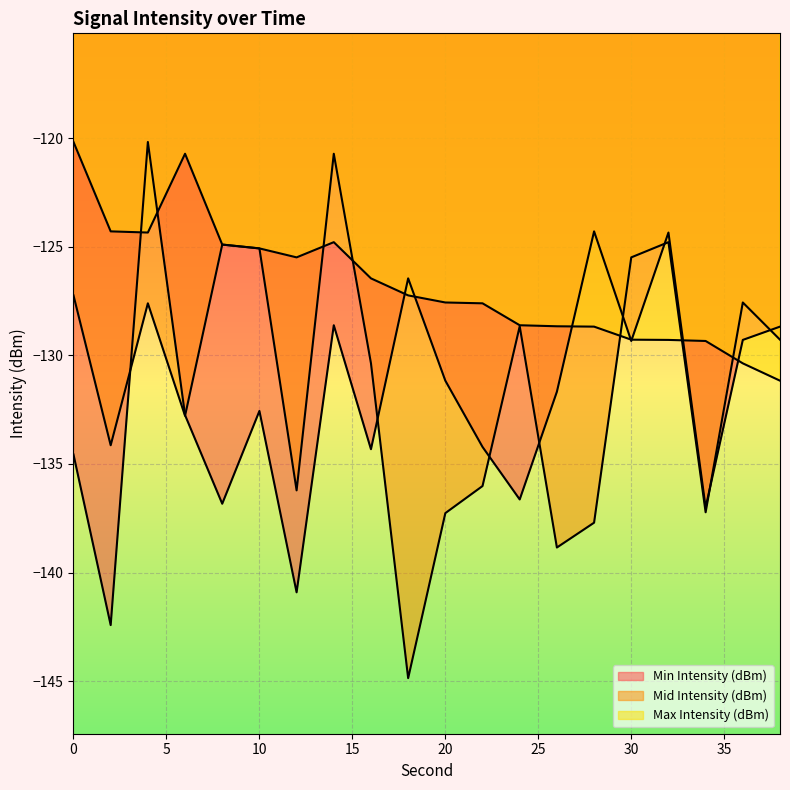

Reading left to right, extract all data points from this chart.

Min Intensity (dBm): -134.6	-142.4	-120.2	-132.8	-136.8	-132.6	-140.9	-128.6	-134.3	-126.5	-131.2	-134.2	-136.6	-131.7	-124.3	-129.3	-124.3	-137.0	-129.3	-128.7
Mid Intensity (dBm): -127.2	-134.1	-127.6	-132.8	-124.9	-125.1	-136.2	-120.7	-130.4	-144.9	-137.3	-136.0	-128.7	-138.8	-137.7	-125.5	-124.8	-137.2	-127.6	-129.3
Max Intensity (dBm): -120.2	-124.3	-124.3	-120.7	-124.9	-125.1	-125.5	-124.8	-126.5	-127.2	-127.6	-127.6	-128.6	-128.7	-128.7	-129.3	-129.3	-129.3	-130.4	-131.2